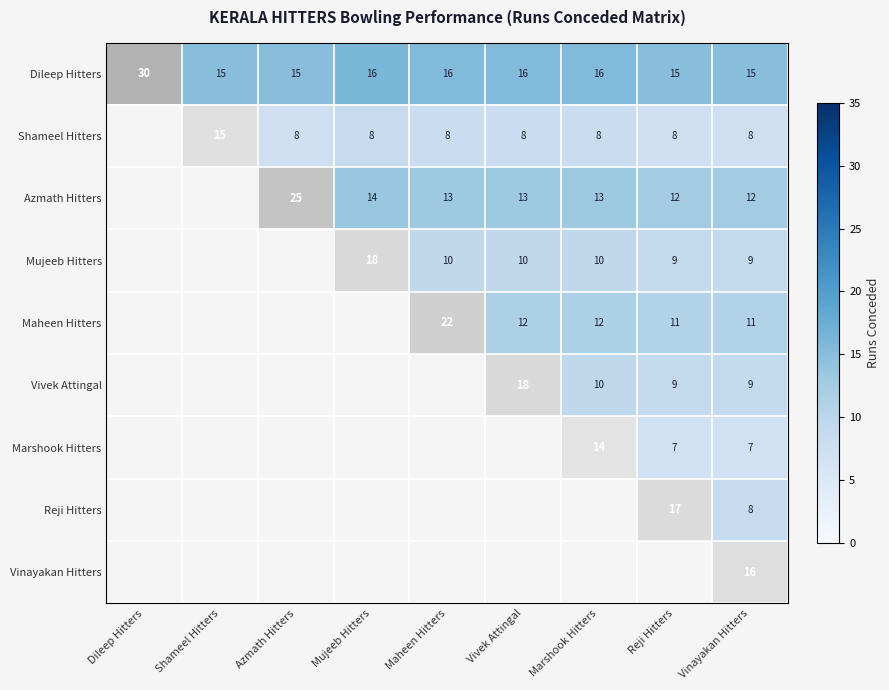

Which label corresponds to the largest value in the chart?

Dileep Hitters